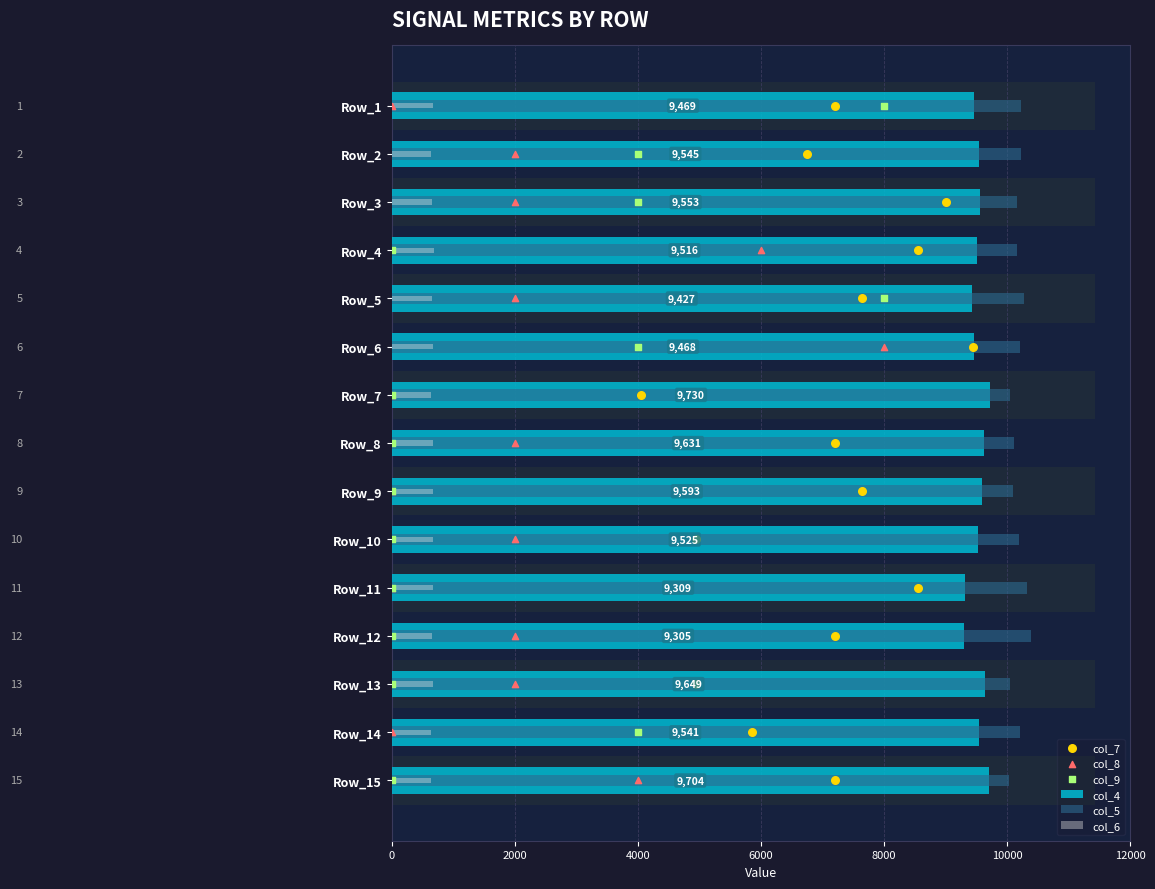

Which series contains the highest Y value?

col_5